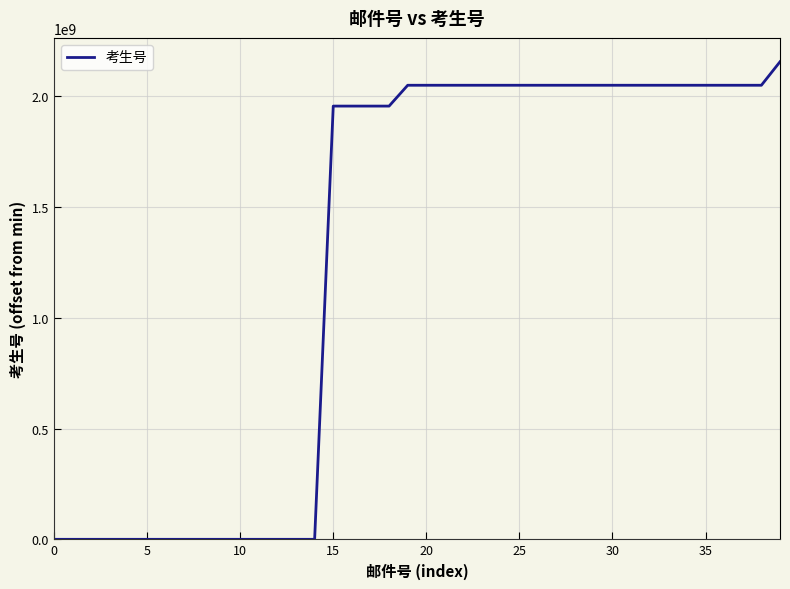

How many lines are shown in the chart?

1